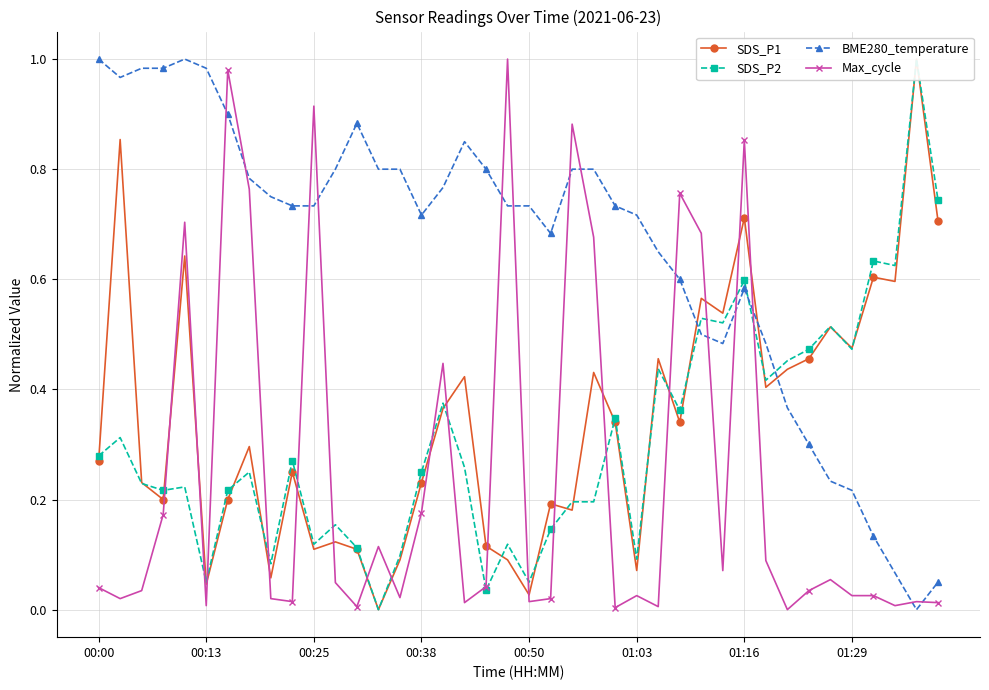

Between which two adjacent categories do SDS_P2 and BME280_temperature first intersect?

27 and 28